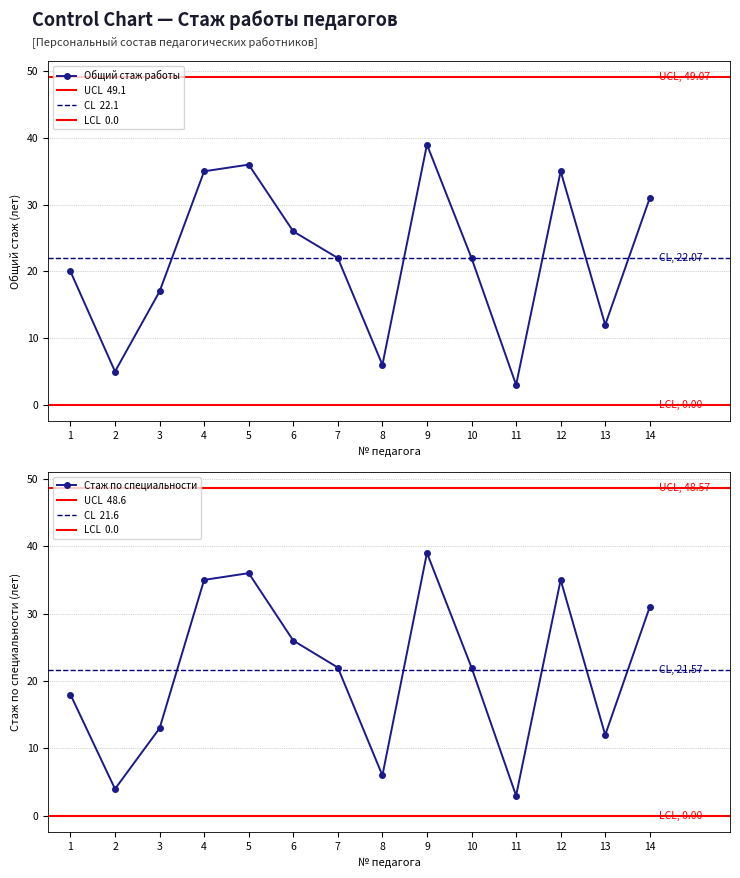

What is the difference between the second highest and minimum values in the Стаж работы по специальности series?

33